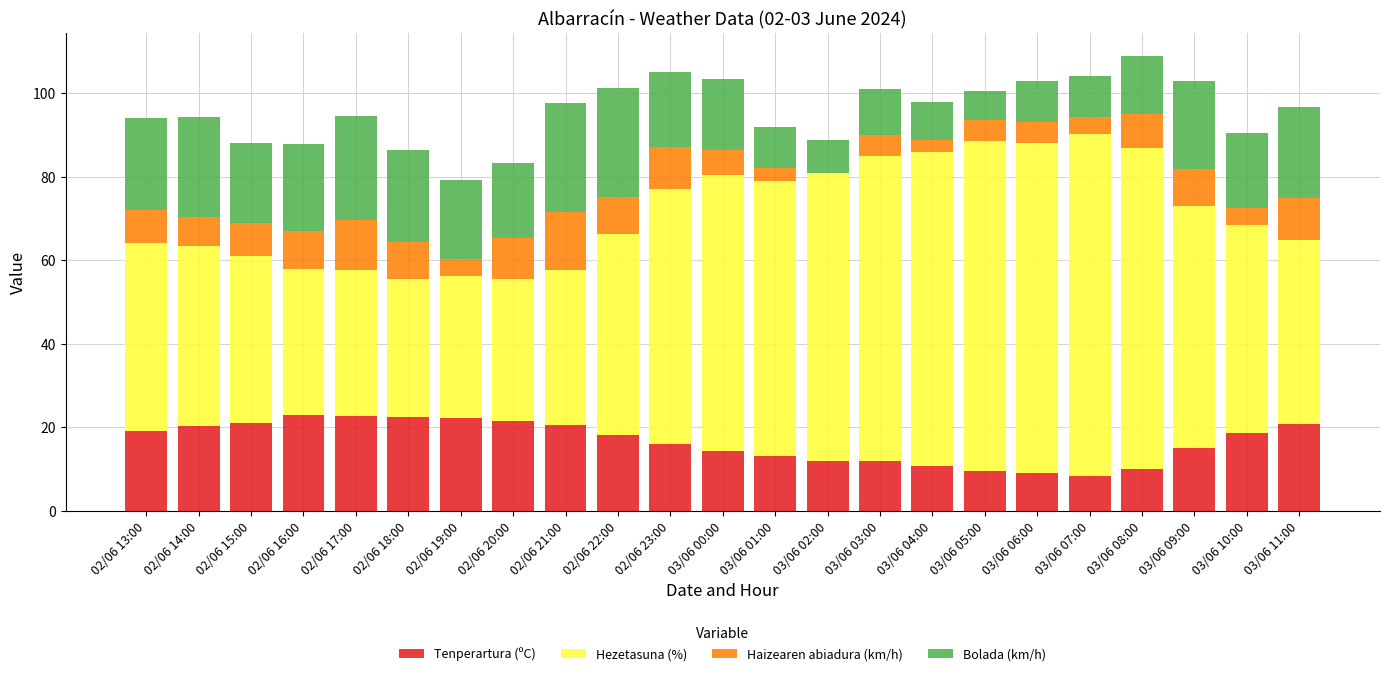

Is it true that Tenperartura (ºC) equals 8.2 at 02/06 13:00?

False